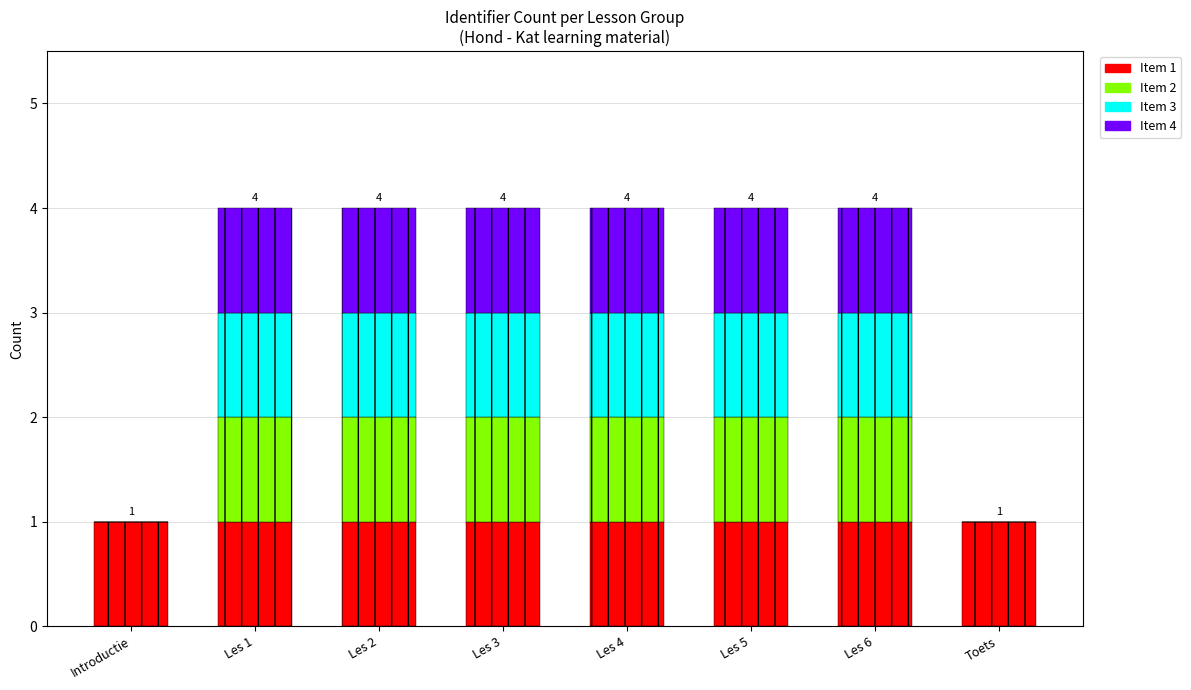

How many categories are shown in the chart?

8